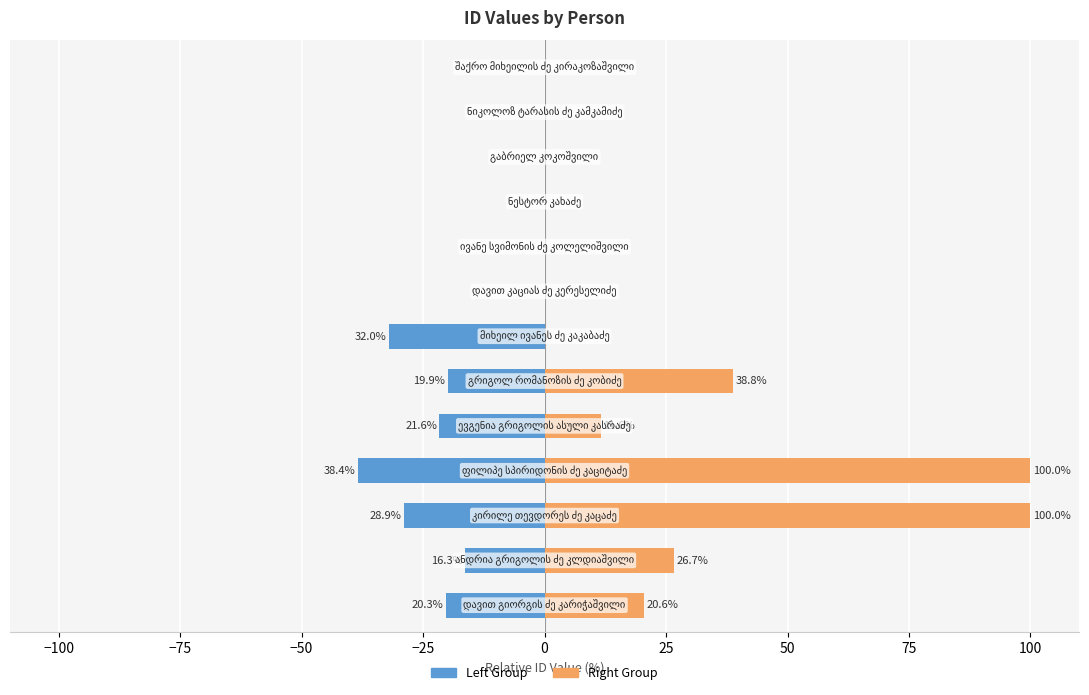

Which series has the largest range (max minus min)?

Right Group